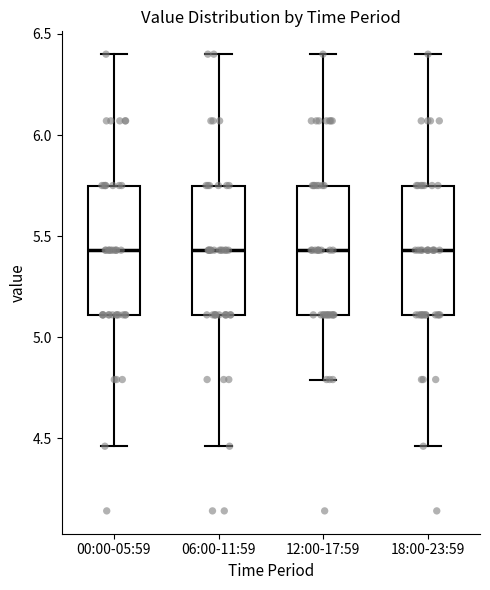

Reading left to right, transcribe this box plot: for each box, give where its median line is, the range the box spans, and where its two whiskers end, as read against the y-axis. The values are not printed on the chart, so give them approximately, as read against the axis.

00:00-05:59: median 5.45, box 5.10 to 5.75, whiskers 4.45 to 6.40
06:00-11:59: median 5.45, box 5.10 to 5.75, whiskers 4.45 to 6.40
12:00-17:59: median 5.45, box 5.10 to 5.75, whiskers 4.80 to 6.40
18:00-23:59: median 5.45, box 5.10 to 5.75, whiskers 4.45 to 6.40